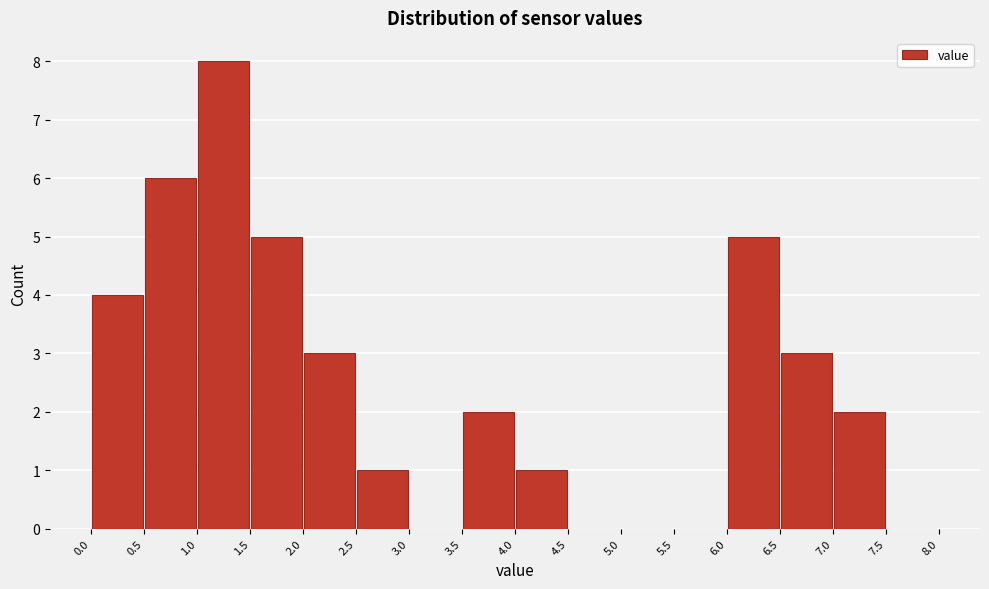

Reading left to right, transcribe this chart: for each bar, give the range it covers on the x-axis and its height. The values are not printed on the chart, so give them approximately, as read against the axis.

0.0 to 0.5: 4
0.5 to 1.0: 6
1.0 to 1.5: 8
1.5 to 2.0: 5
2.0 to 2.5: 3
2.5 to 3.0: 1
3.0 to 3.5: 0
3.5 to 4.0: 2
4.0 to 4.5: 1
4.5 to 5.0: 0
5.0 to 5.5: 0
5.5 to 6.0: 0
6.0 to 6.5: 5
6.5 to 7.0: 3
7.0 to 7.5: 2
7.5 to 8.0: 0